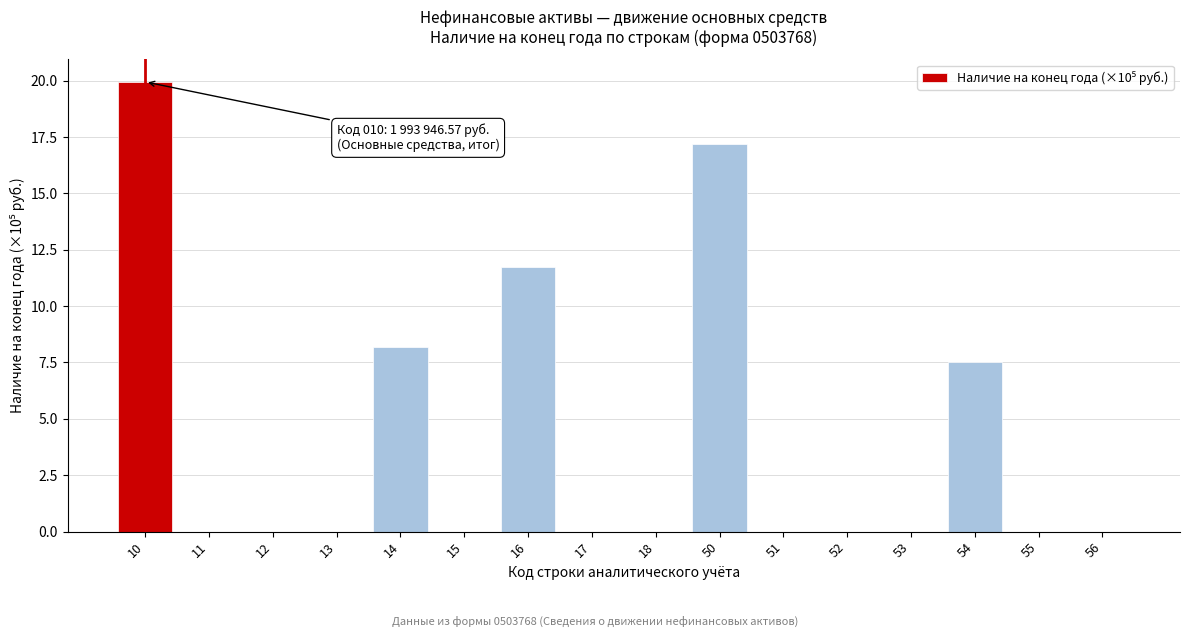

Reading left to right, extract all data points from this chart.

10=19.9	11=0.0	12=0.0	13=0.0	14=8.2	15=0.0	16=11.7	17=0.0	18=0.0	50=17.2	51=0.0	52=0.0	53=0.0	54=7.5	55=0.0	56=0.0